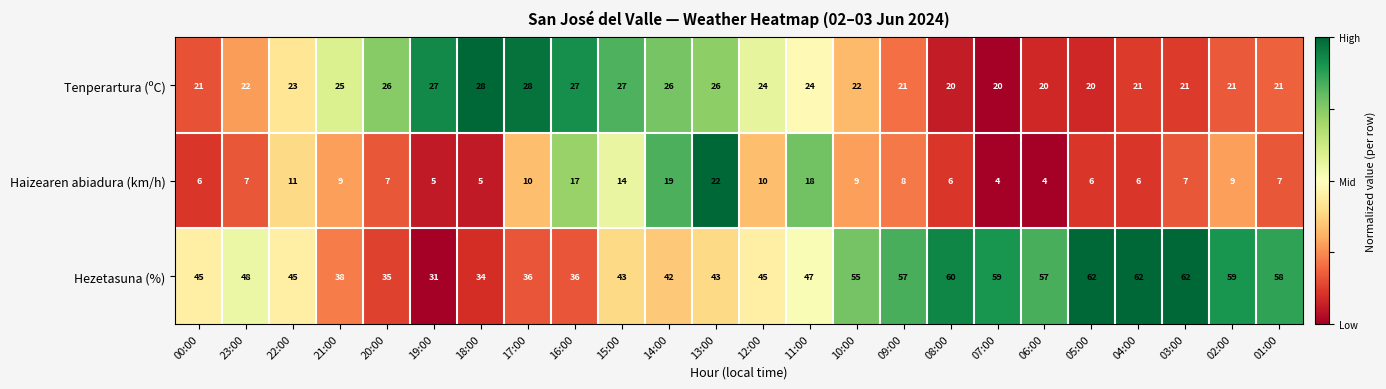

Which series has the widest spread of values?

Hezetasuna (%)